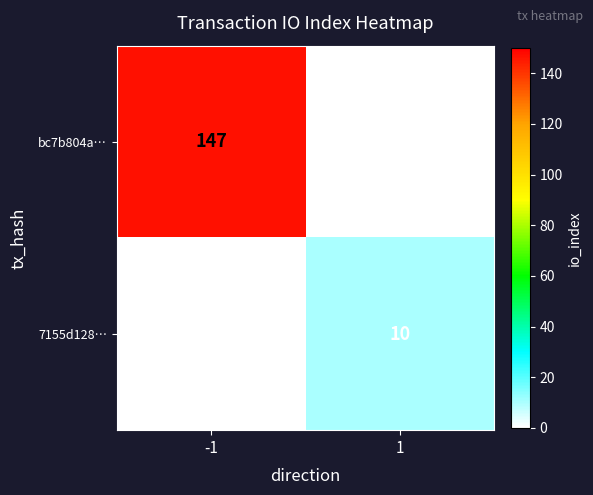

List the series in order of their overall mean, lowest first.

7155d128…, bc7b804a…